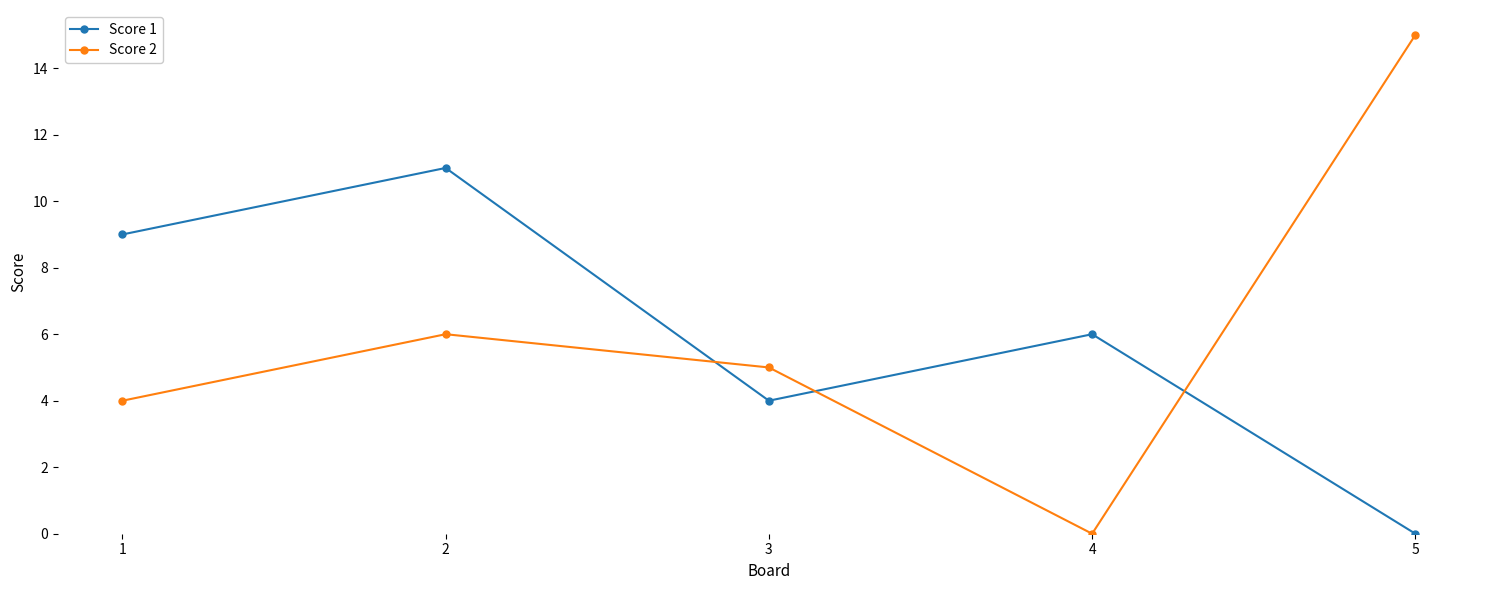

Reading left to right, what are all the values shown in this chart?

Score 1: 1=9	2=11	3=4	4=6	5=0
Score 2: 1=4	2=6	3=5	4=0	5=15